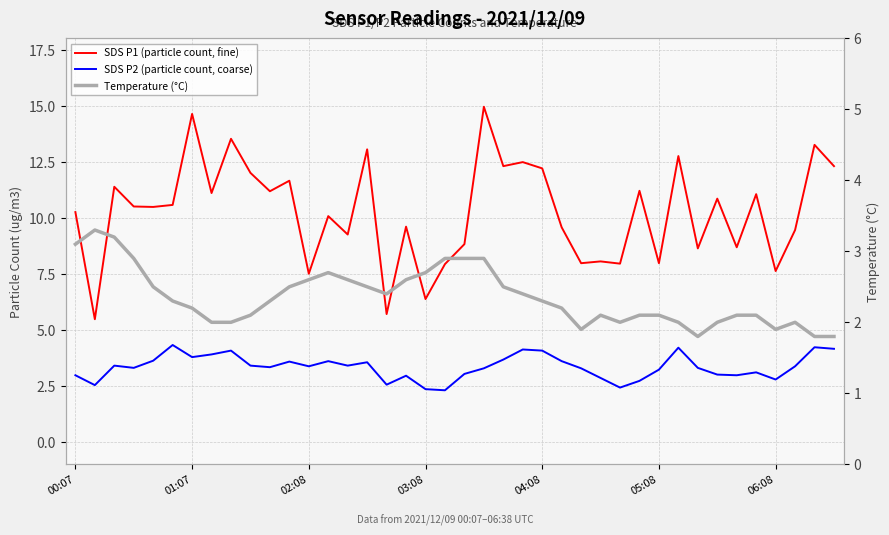

Rank the series by their maximum value, from highest to lowest.

SDS P1 (particle count, fine), SDS P2 (particle count, coarse), Temperature (°C)